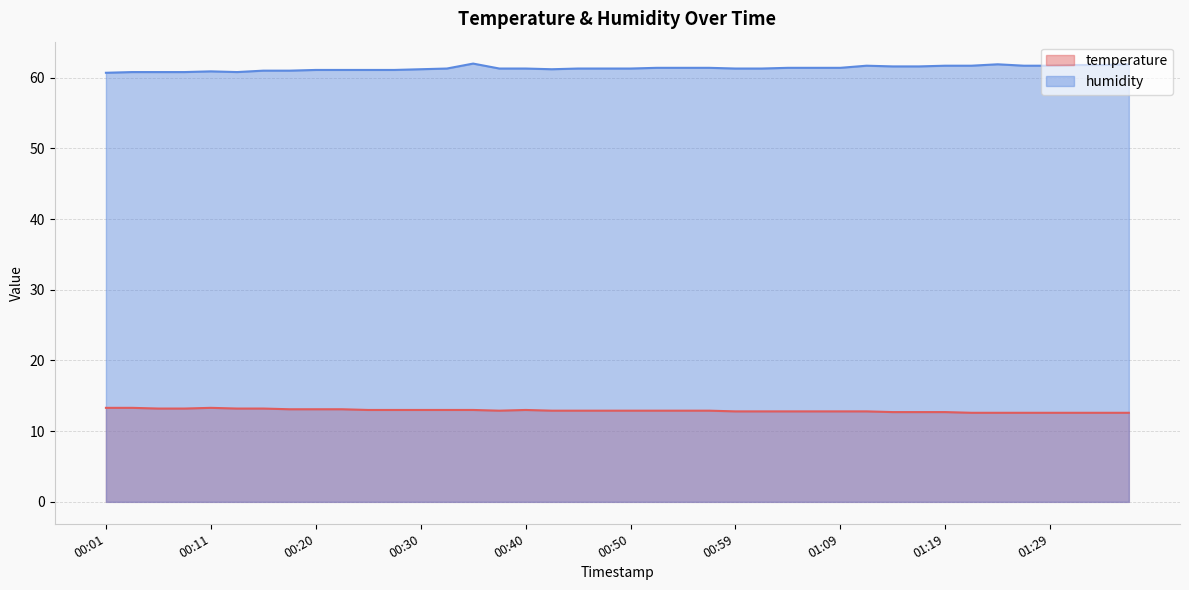

What is the sum of all temperature values?

516.3